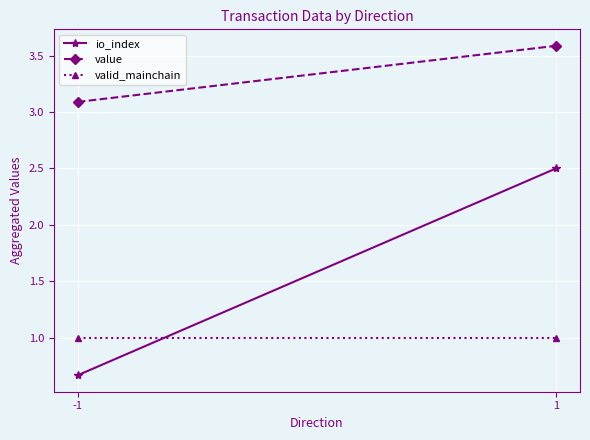

Which category has the highest value across all series?

1